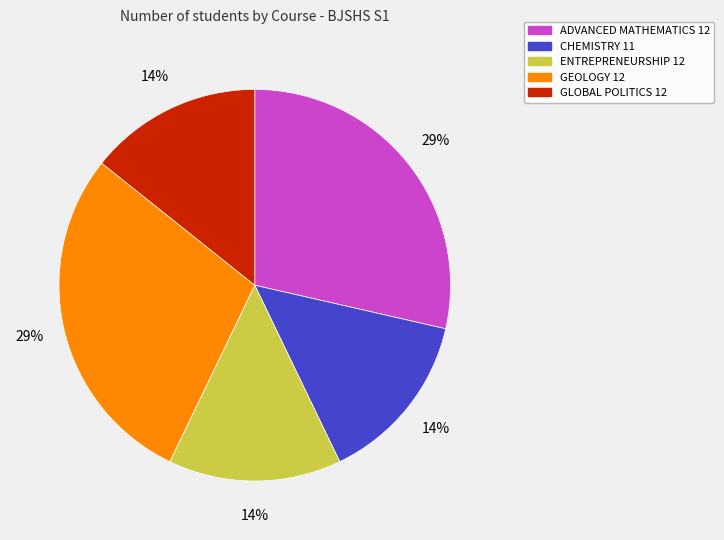

Does any single category account for the majority?

No